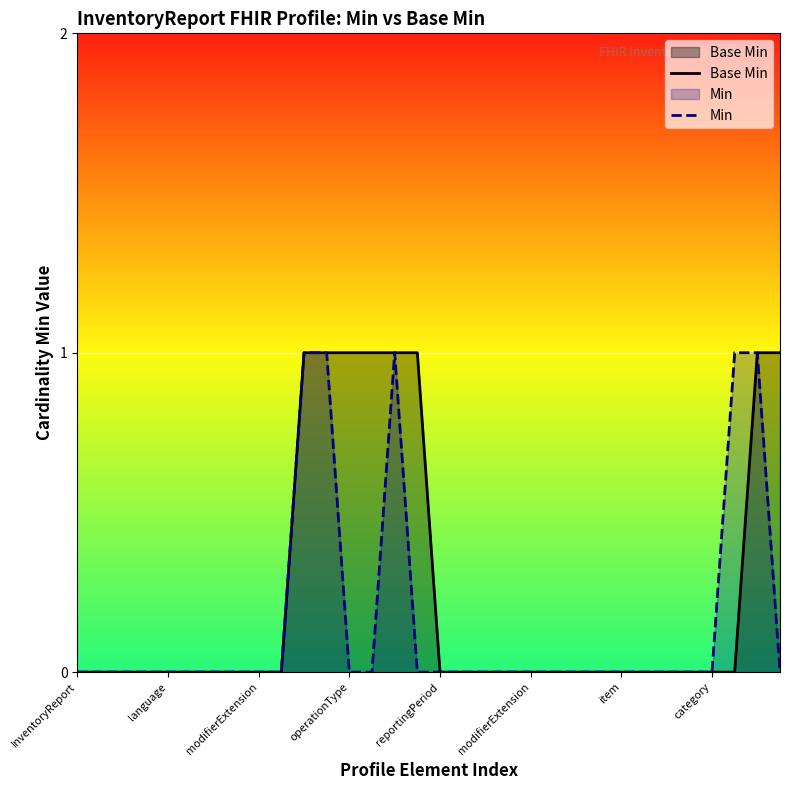

Reading left to right, transcribe all the data shown in this chart.

Base Min: 0	0	0	0	0	0	0	0	0	0	1	1	1	1	1	1	0	0	0	0	0	0	0	0	0	0	0	0	0	0	1	1
Min: 0	0	0	0	0	0	0	0	0	0	1	1	0	0	1	0	0	0	0	0	0	0	0	0	0	0	0	0	0	1	1	0